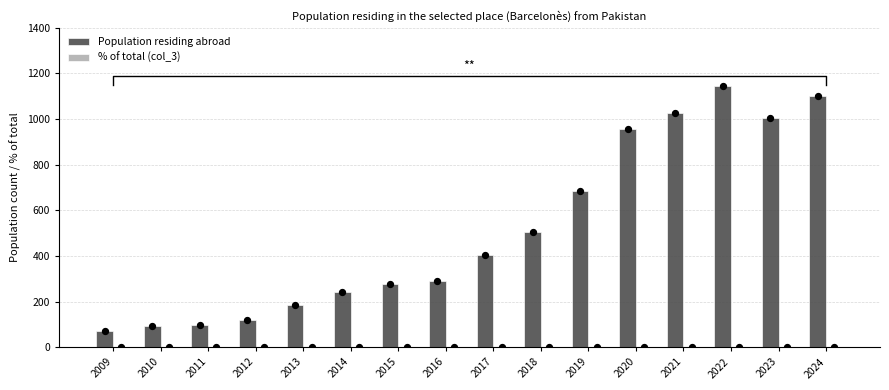

What is the total value across all series at 2014?

243.2